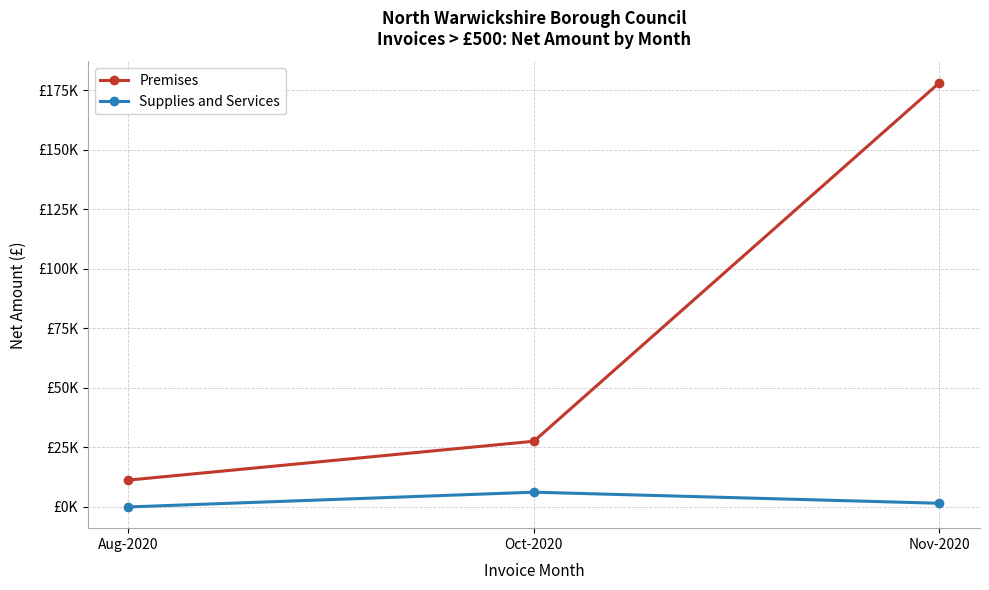

At which label does Premises first exceed 27611?

Oct-2020